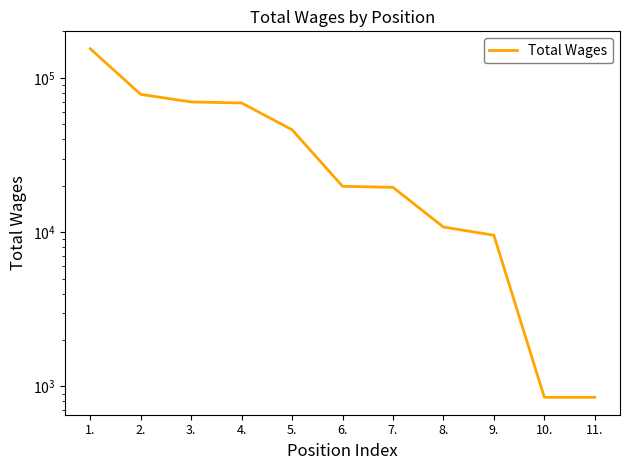

List the labels in order of value, largest first.

1., 2., 3., 4., 5., 6., 7., 8., 9., 10., 11.